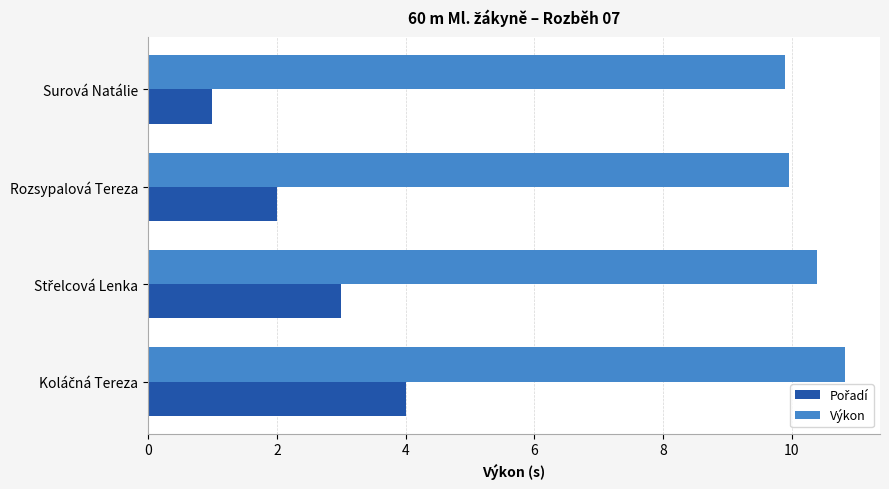

Is it true that Výkon equals 3.3 at Surová Natálie?

False